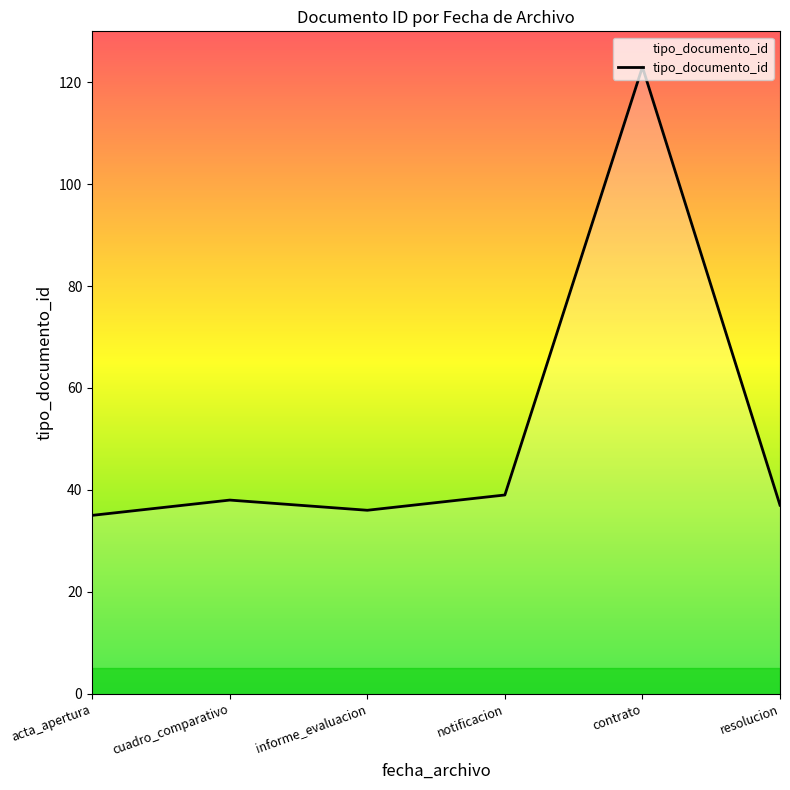

What is the difference between the maximum and minimum values?

88